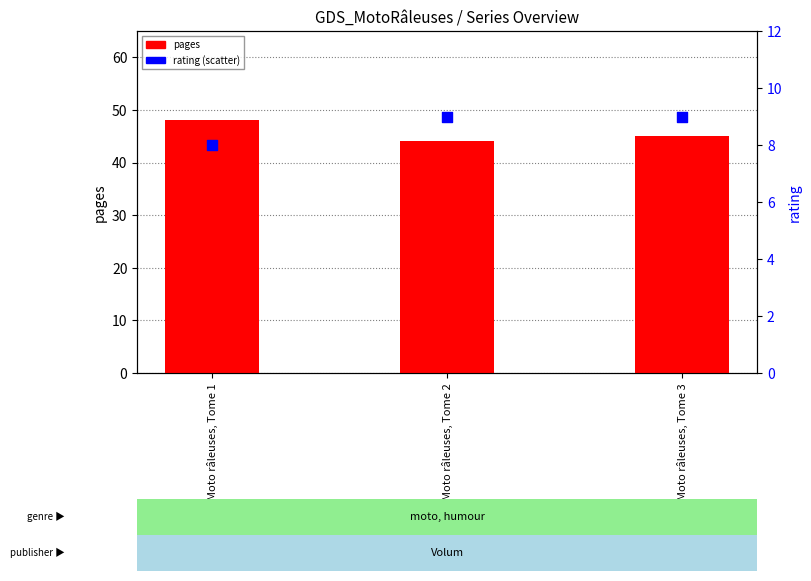

At how many categories does at least one series exceed 43?

3